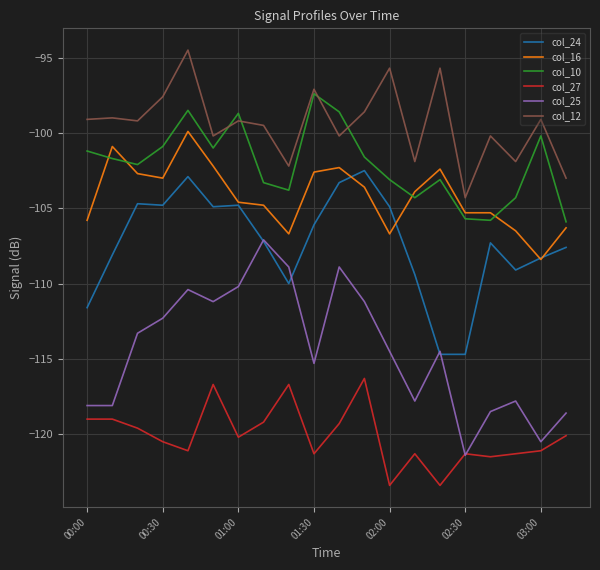

Which series has the largest total across all categories?

col_12